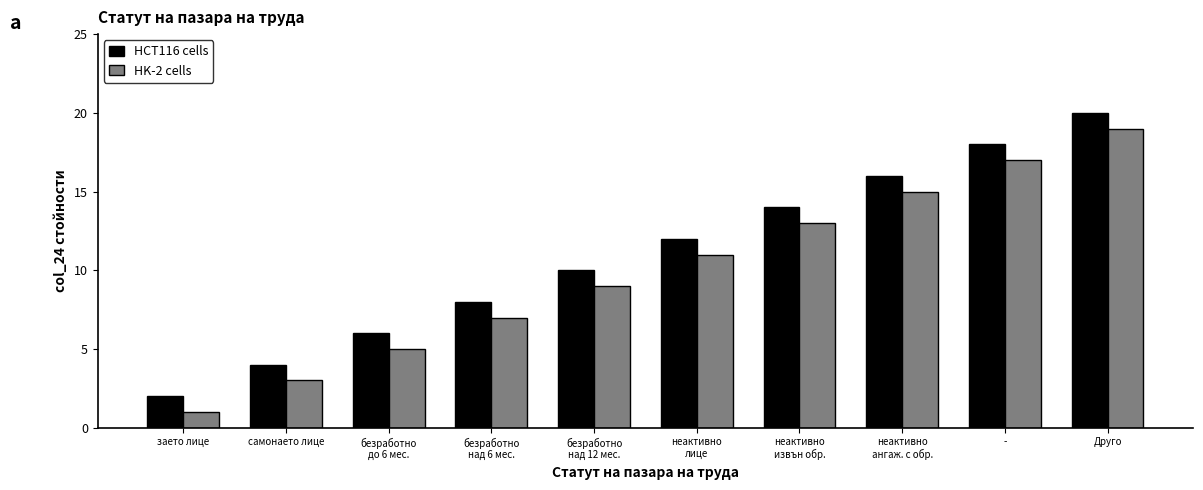

At which category is the sum across all series the highest?

Друго